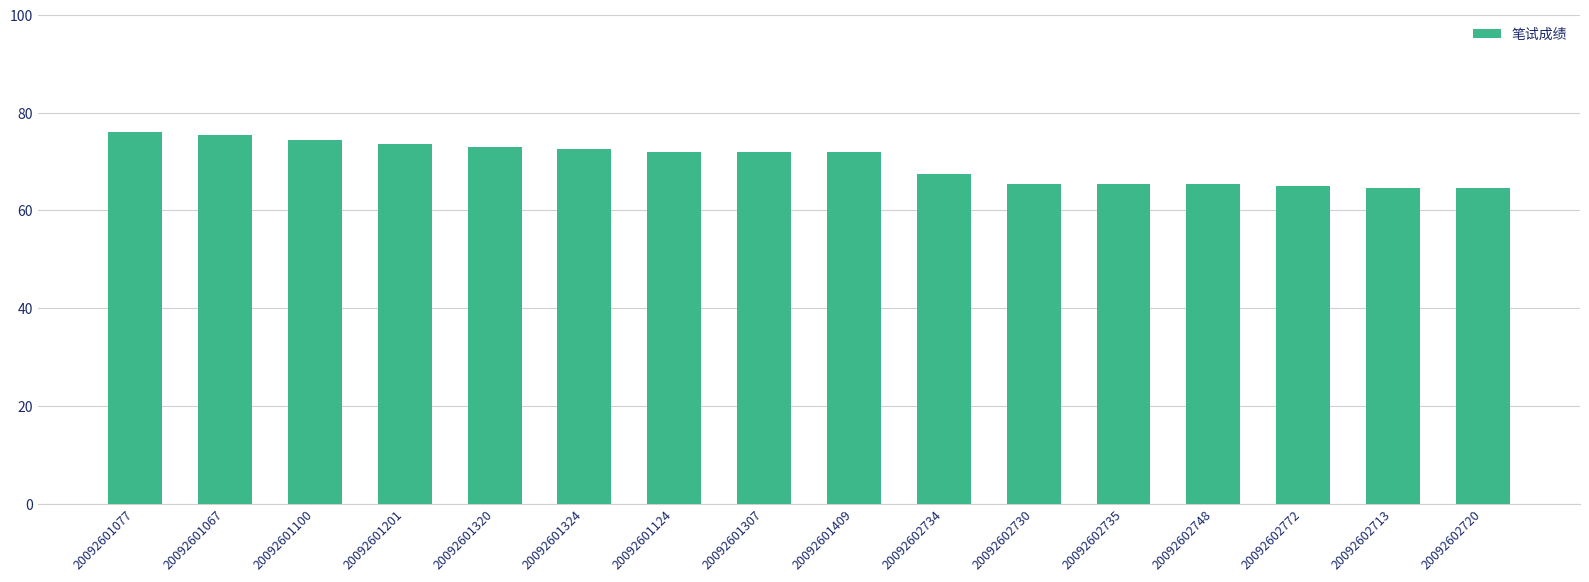

True or false: the data shows 96.3 at 20092602730.

False